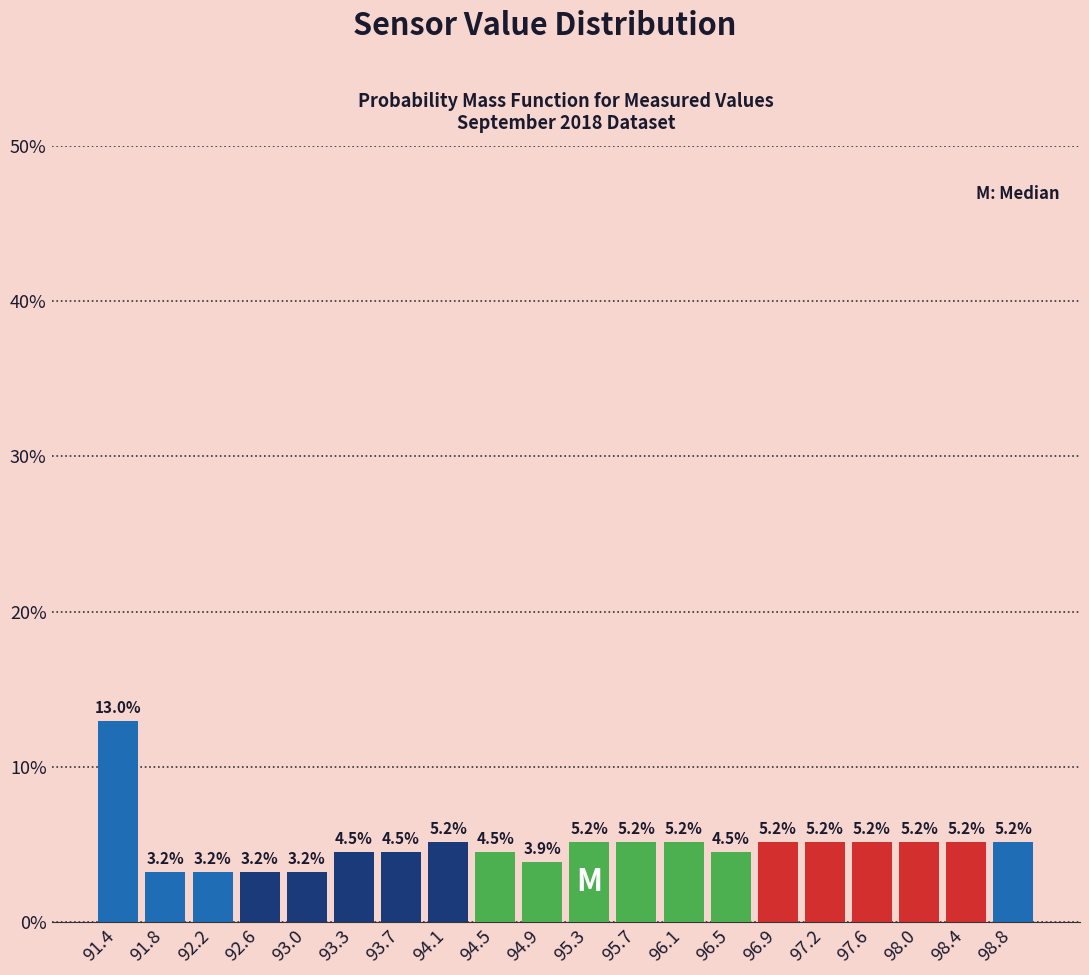

What is the height of the bar covering 94.32 to 94.71 on the x-axis? The bar edges are not printed on the chart, so give them approximately, as read against the axis.

4.5